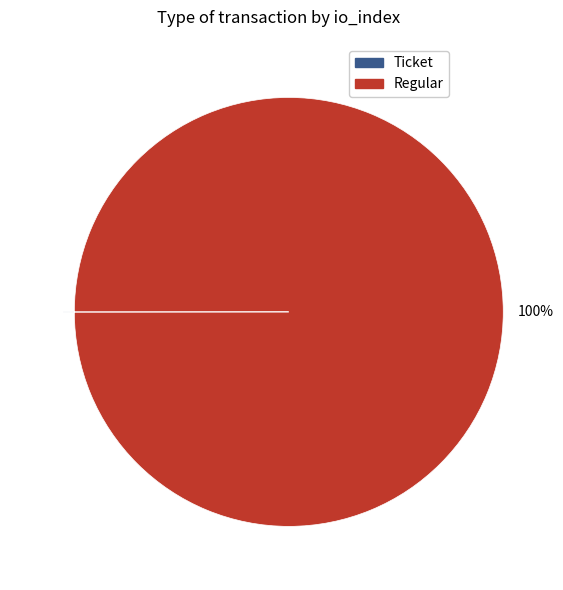

What is the largest slice in the pie chart?

Regular